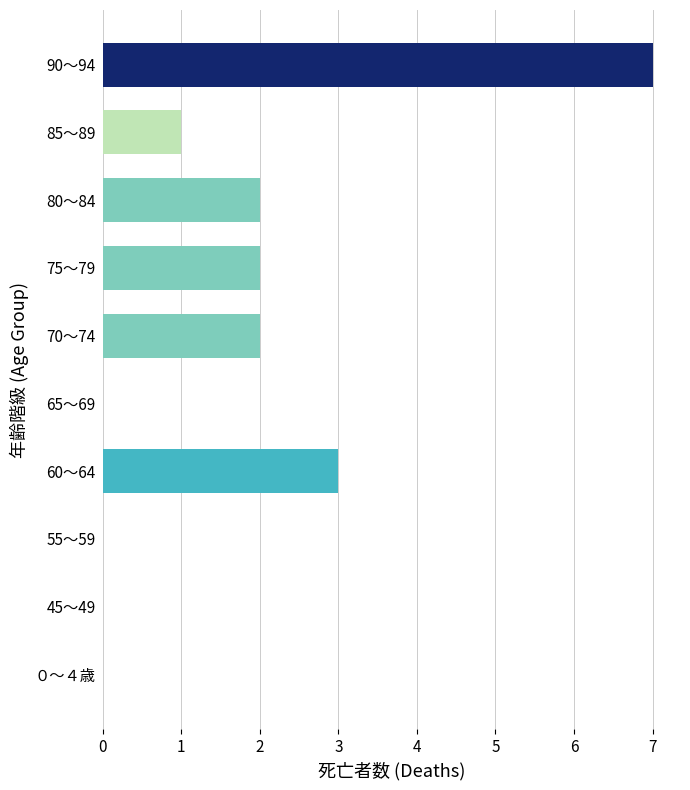

The value at ０～４歳 is -3. True or false?

False